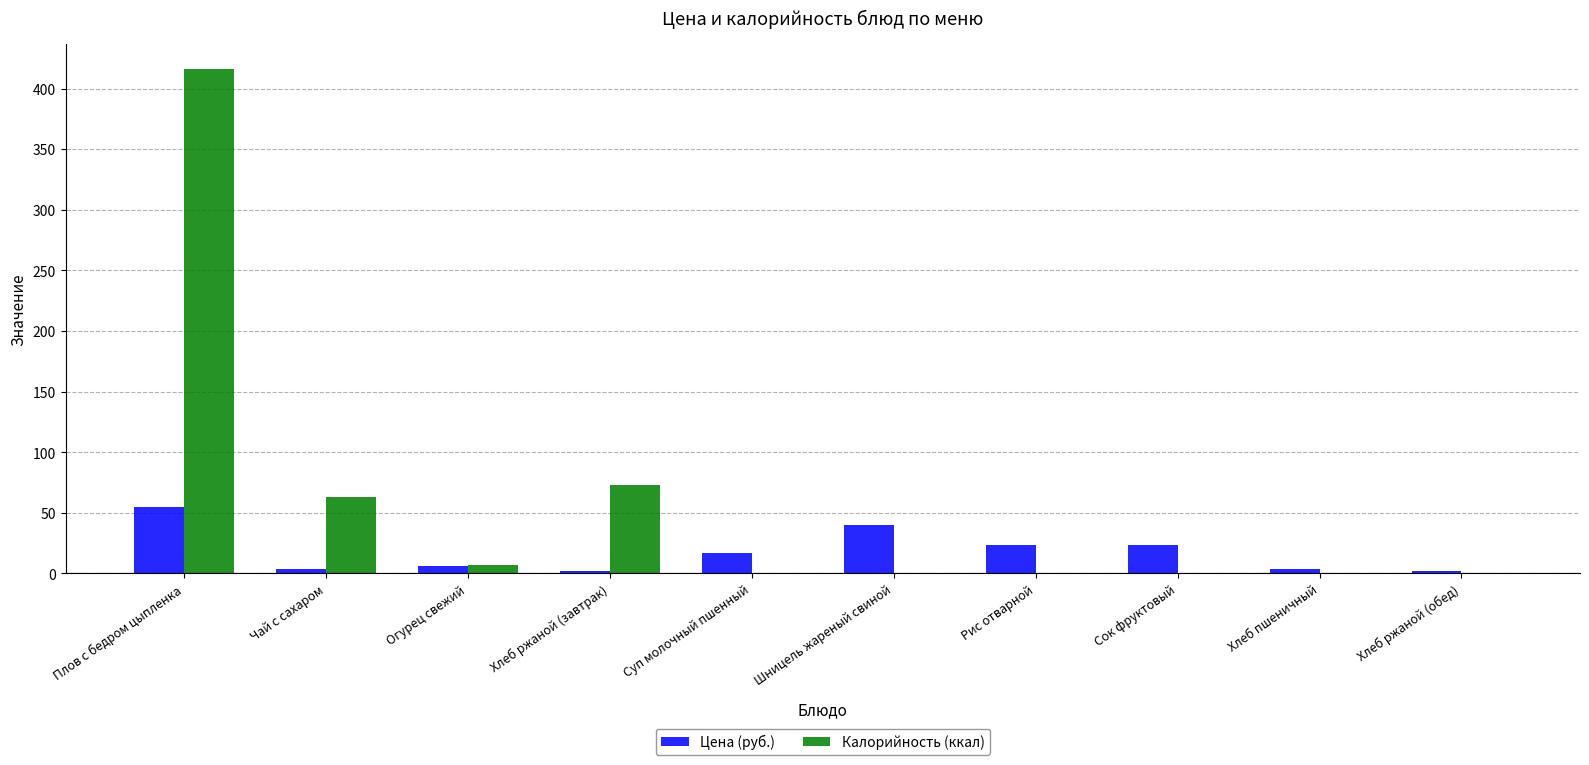

Is it true that Цена (руб.) equals 2.1 at Хлеб ржаной (обед)?

True